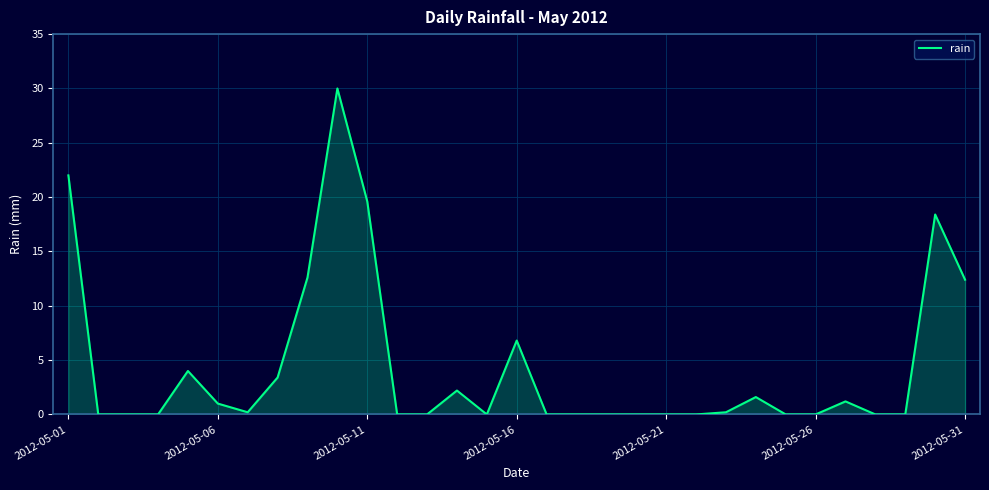

What is the value of the 30th point from the left?

18.4